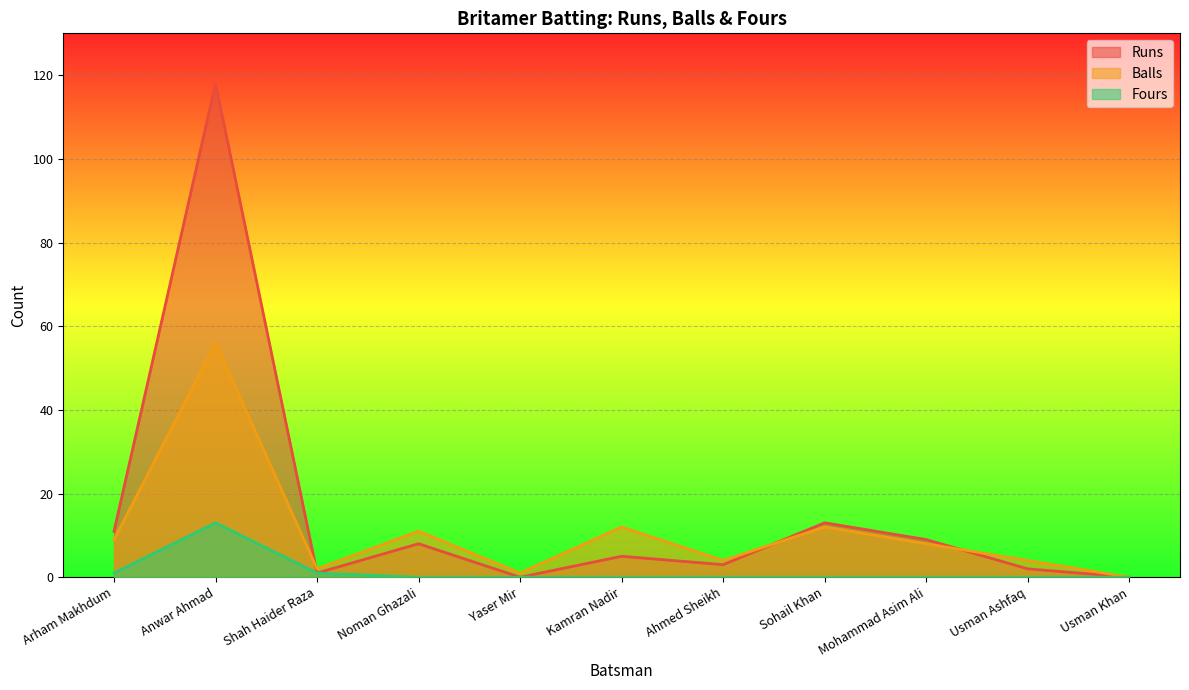

At which category is the sum across all series the highest?

Anwar Ahmad